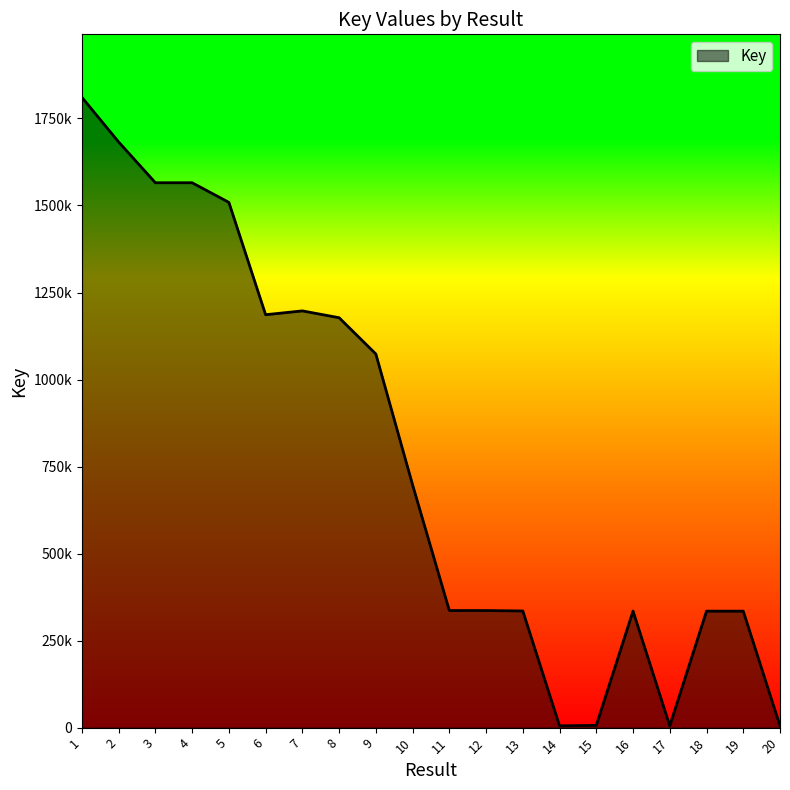

What is the greatest value displayed?

1810580